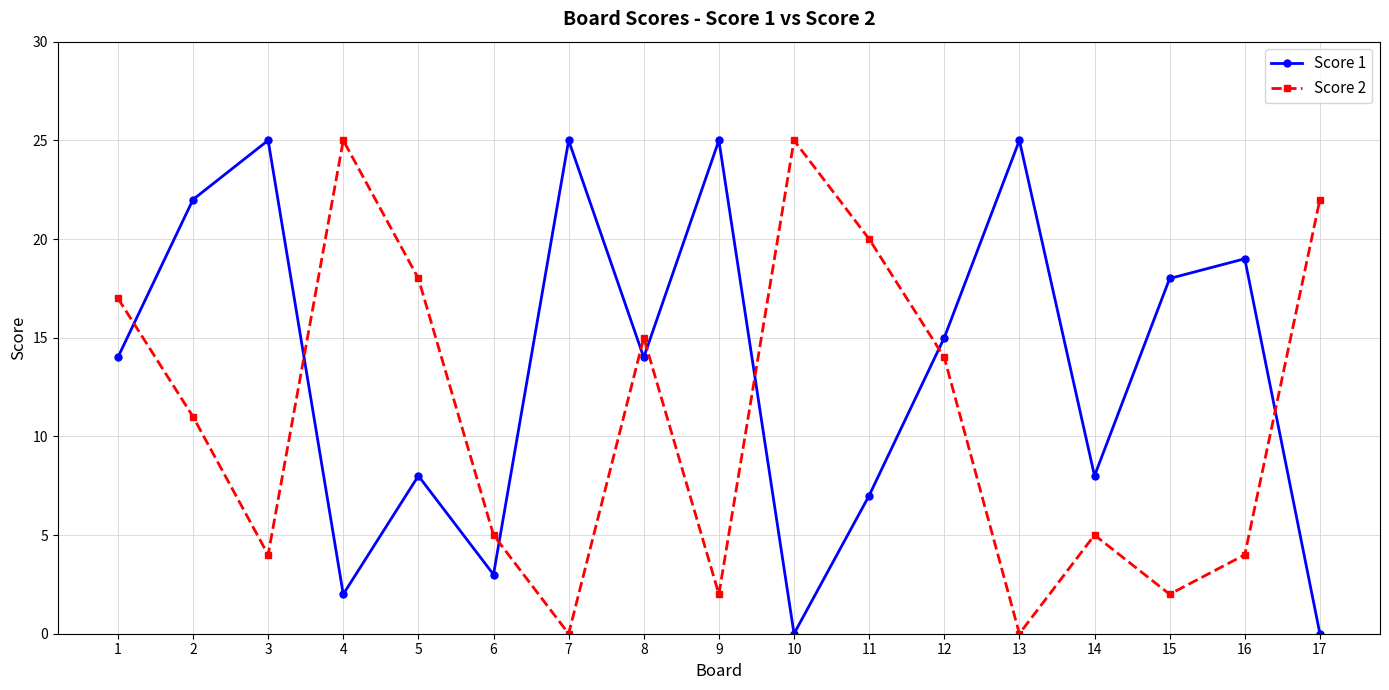

What is the difference between the highest and lowest values at 13?

25